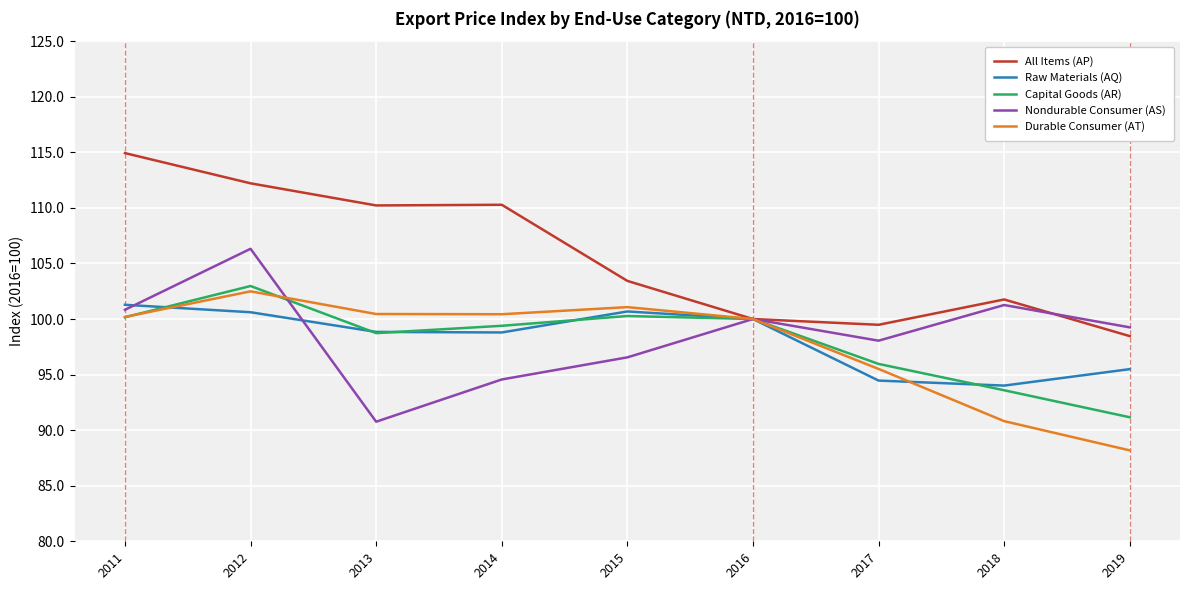

What is the minimum value for Raw Materials (AQ)?

94.0